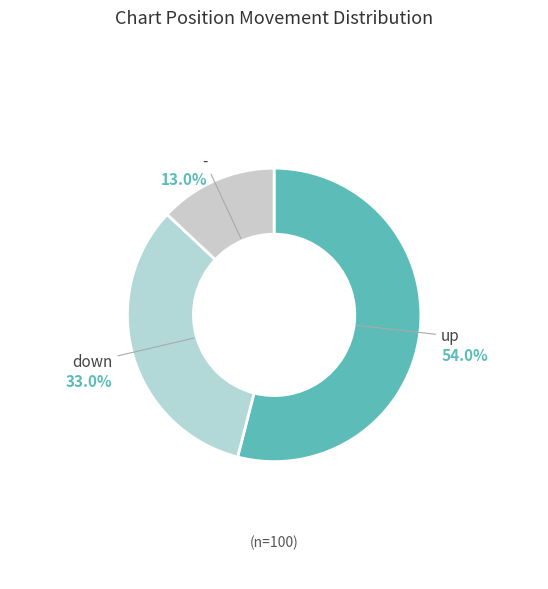

To the nearest percent, what portion does down represent?

33%